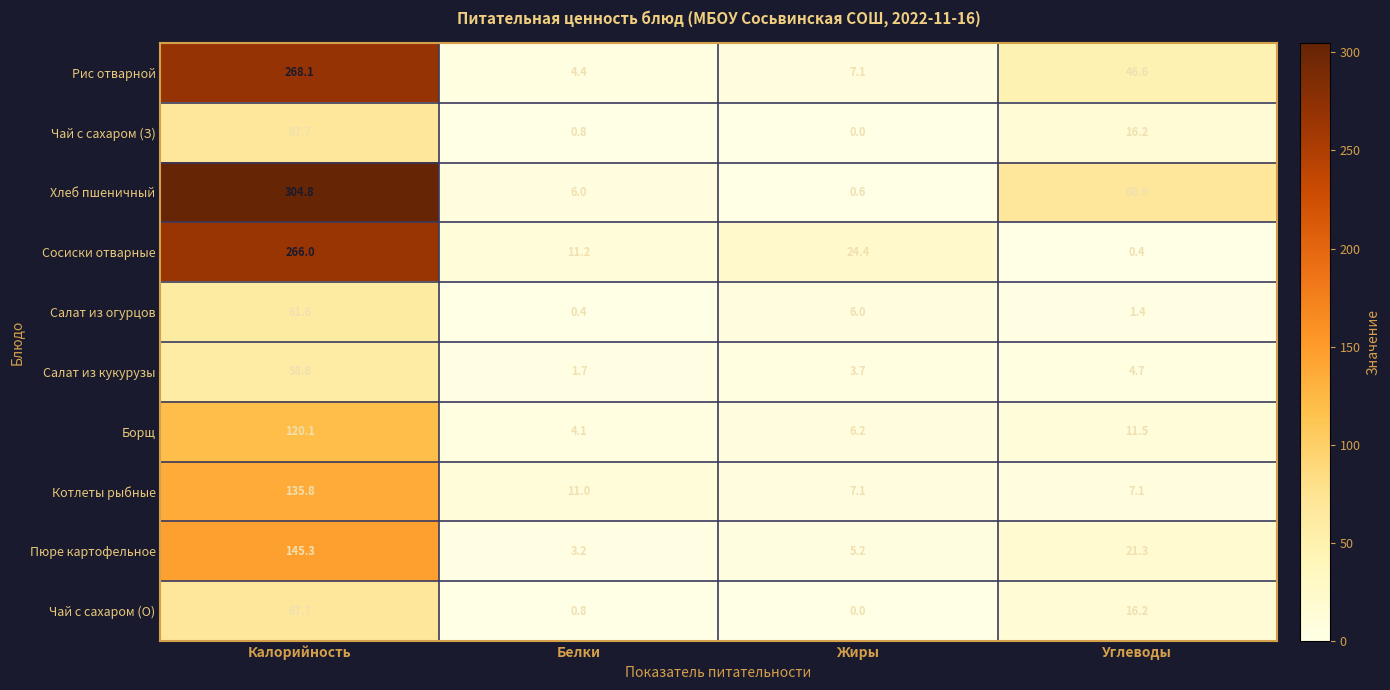

At how many categories does at least one series exceed 174?

1